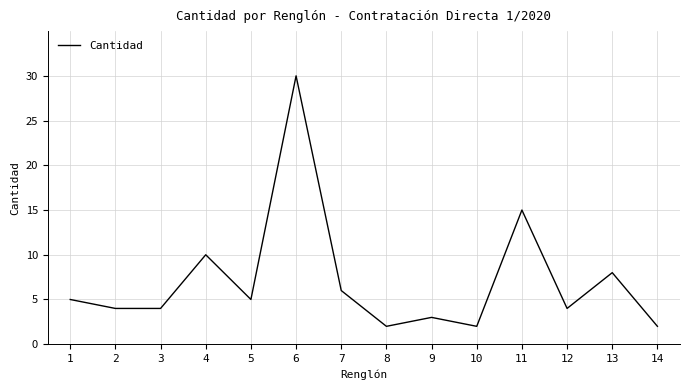

The chart shows a value of 4 at 4. True or false?

False